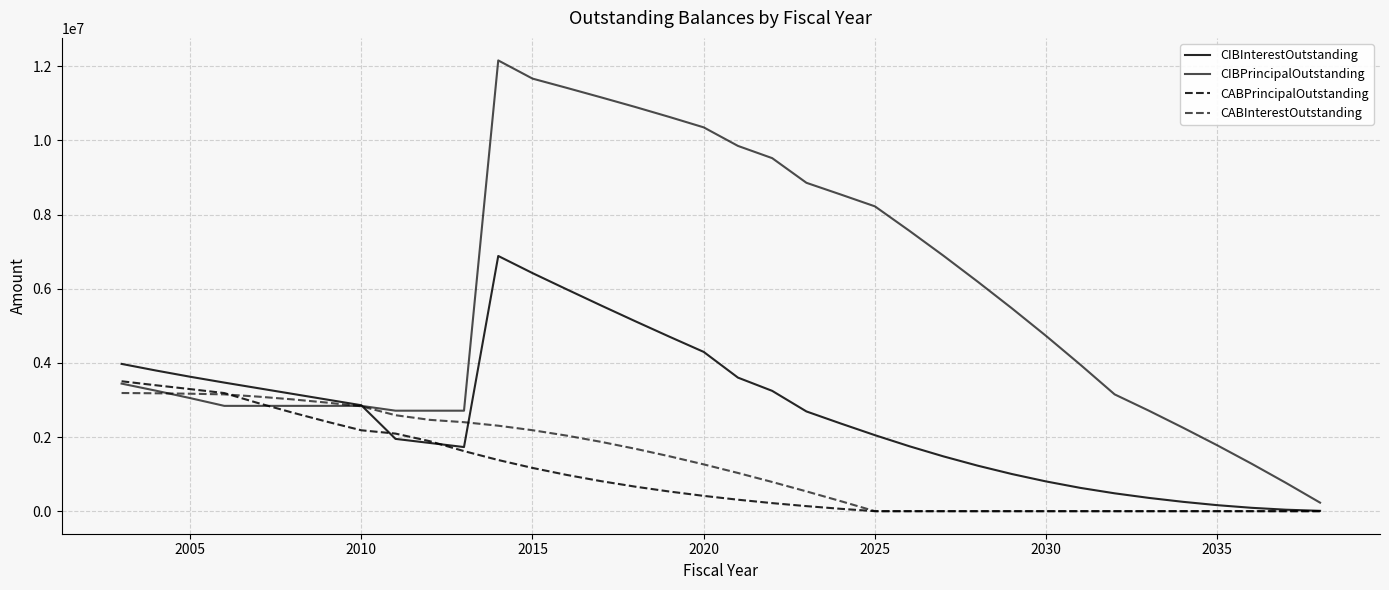

How many lines are shown in the chart?

4